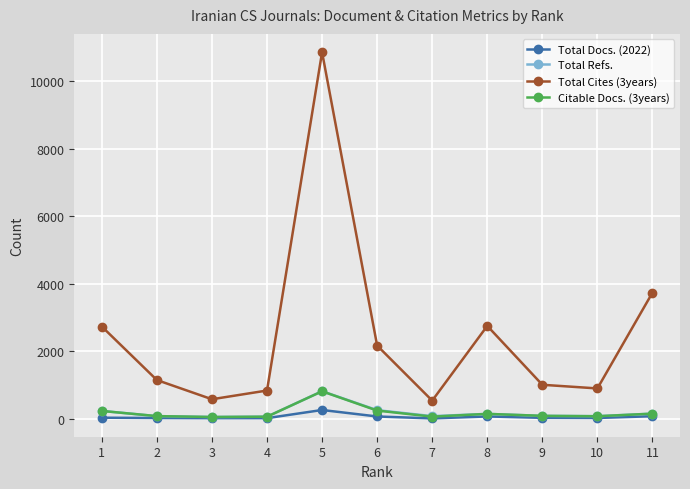

True or false: Total Refs. and Total Cites (3years) cross at least once.

False